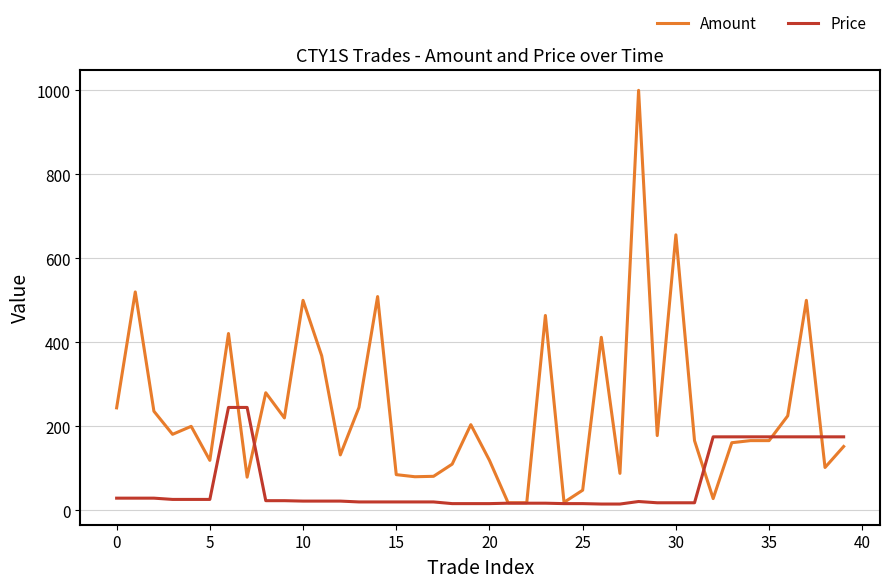

What is the difference between the second highest and minimum values in the Price series?

230